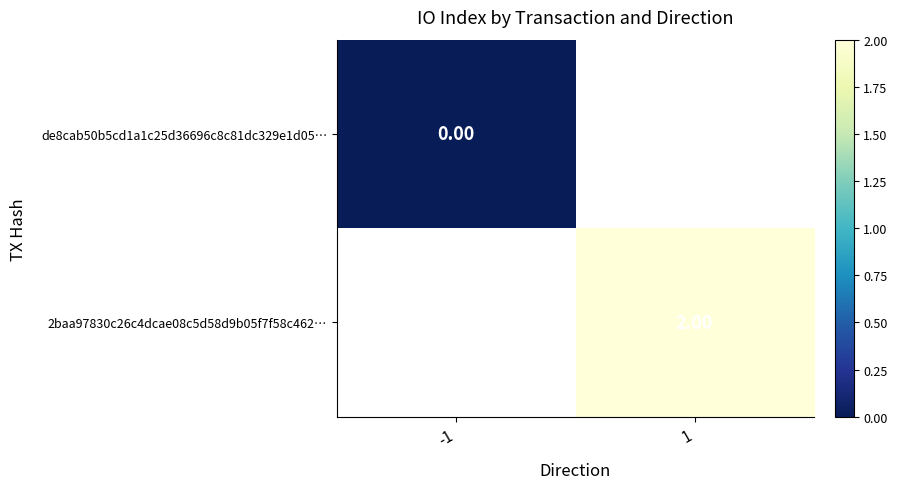

How many series are shown in this chart?

2